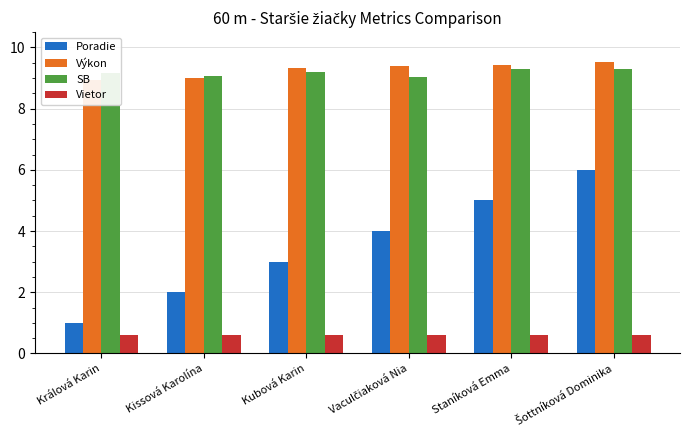

List the series in order of their peak value, lowest first.

Vietor, Poradie, SB, Výkon